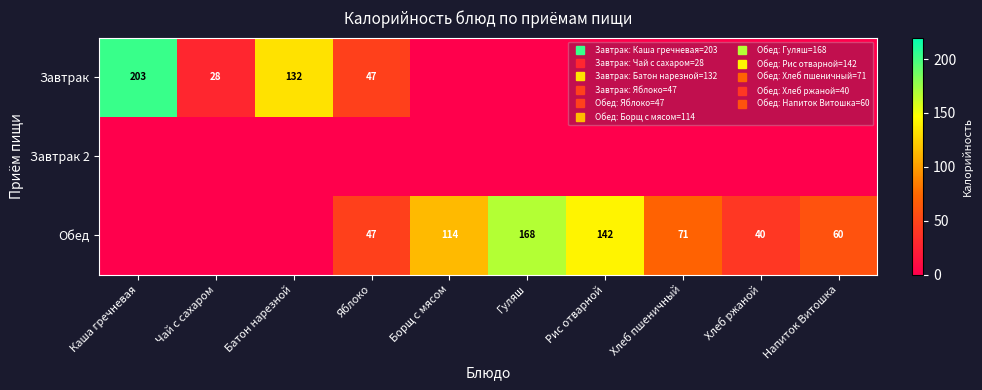

What is the spread (max minus min) of values at Каша гречневая?

203.0